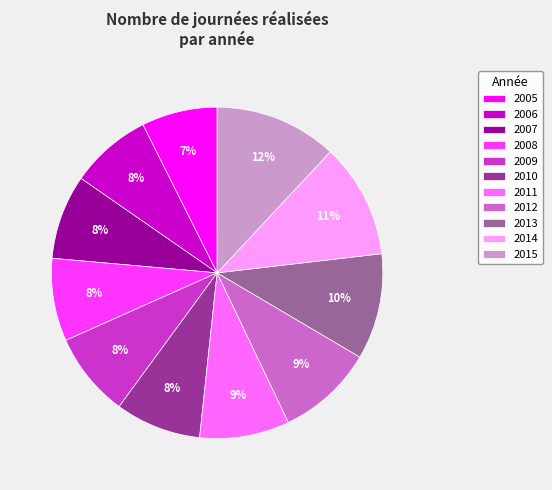

Count the number of slices in the pie.

11